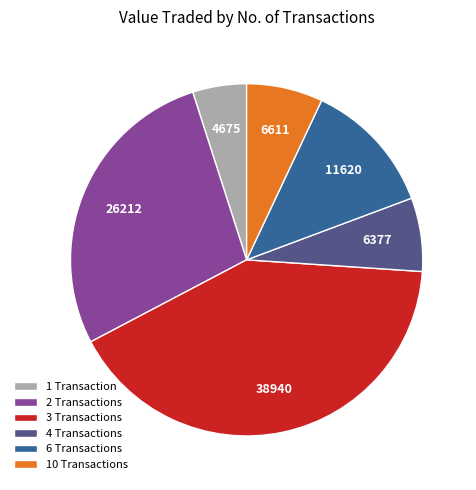

What is the largest slice in the pie chart?

3 Transactions